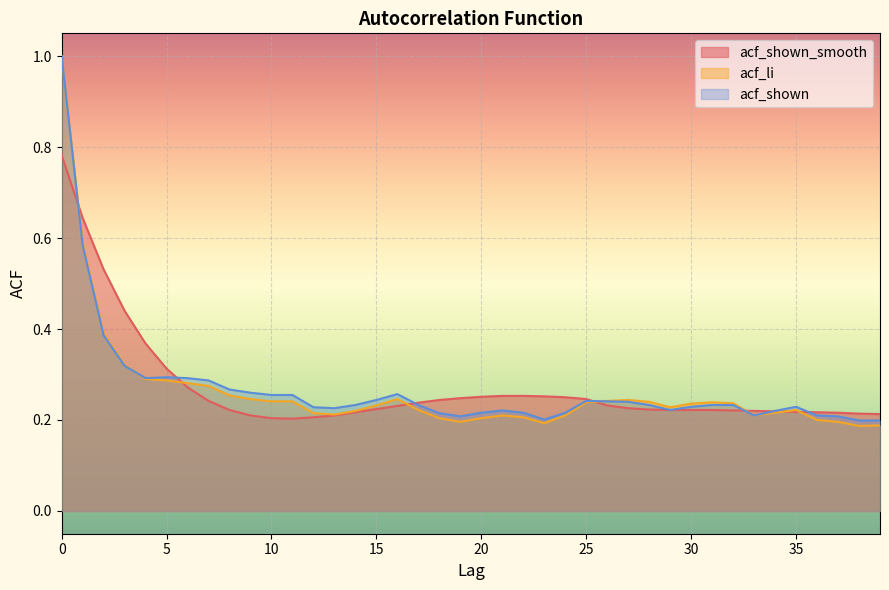

Where is the first local maximum for acf_shown?

5